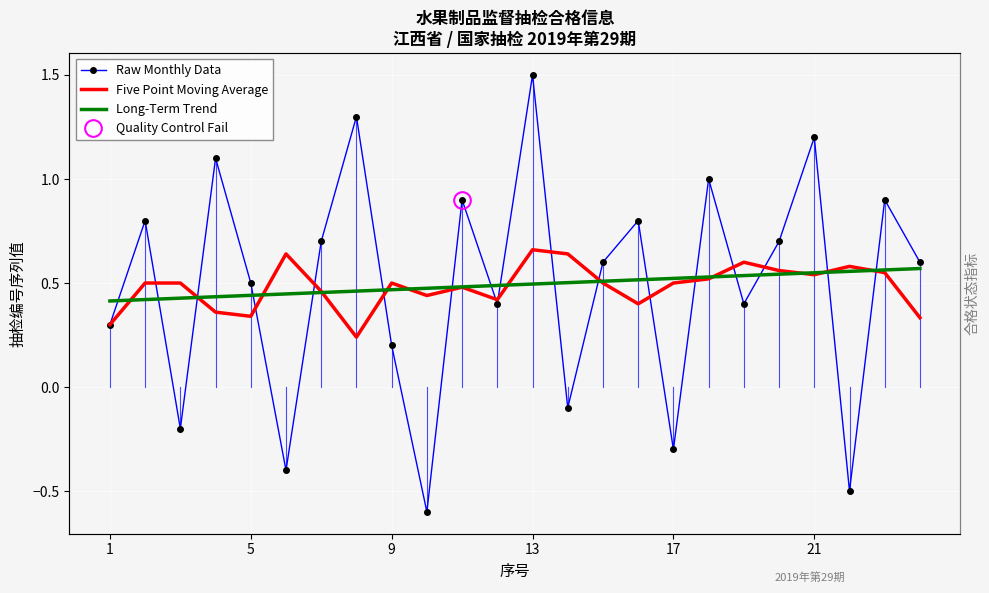

True or false: Long-Term Trend has more than 1 points higher than both neighbors.

False